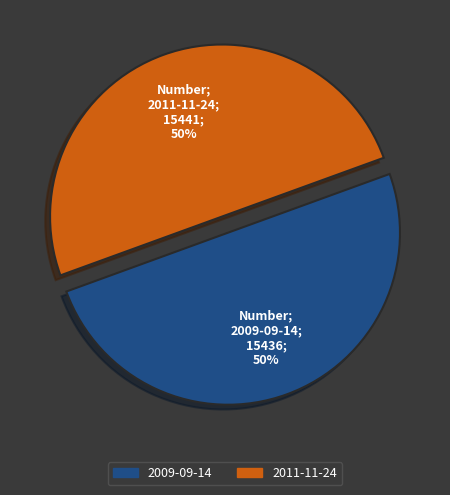

True or false: 2011-11-24 accounts for 64% of the total.

False